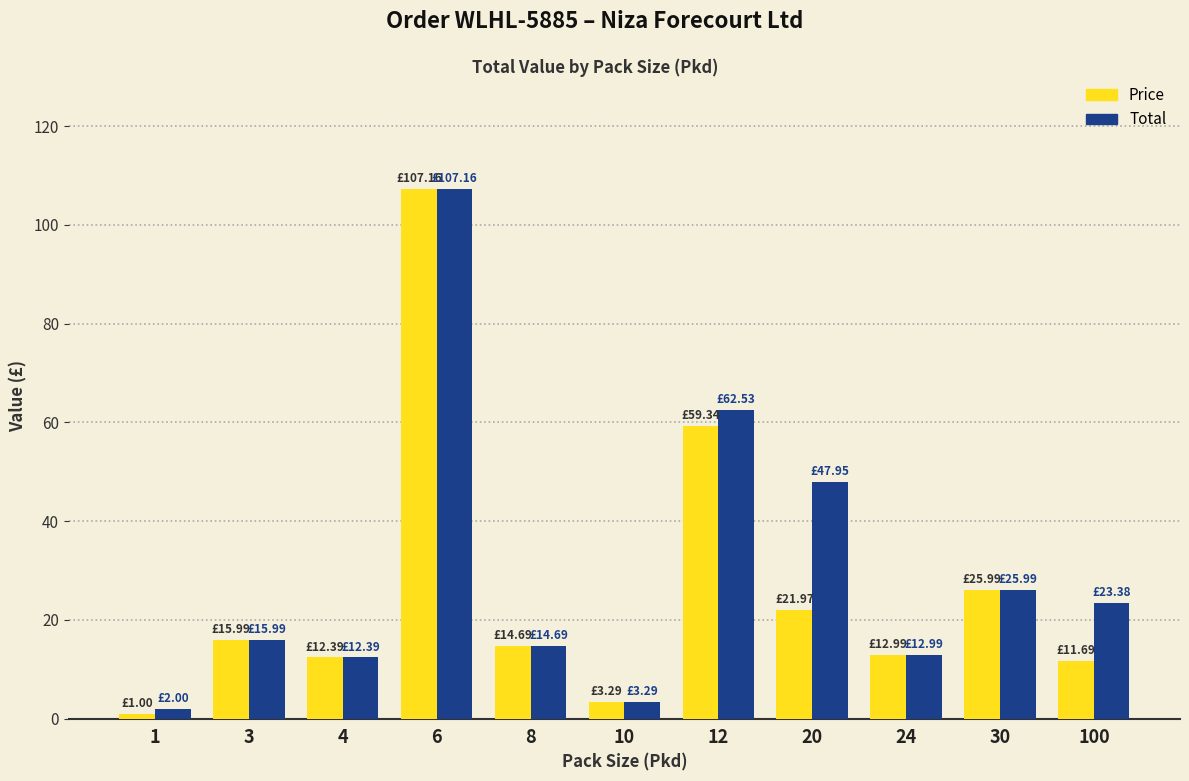

What is the sum of the Total values at 30 and 10?

29.3